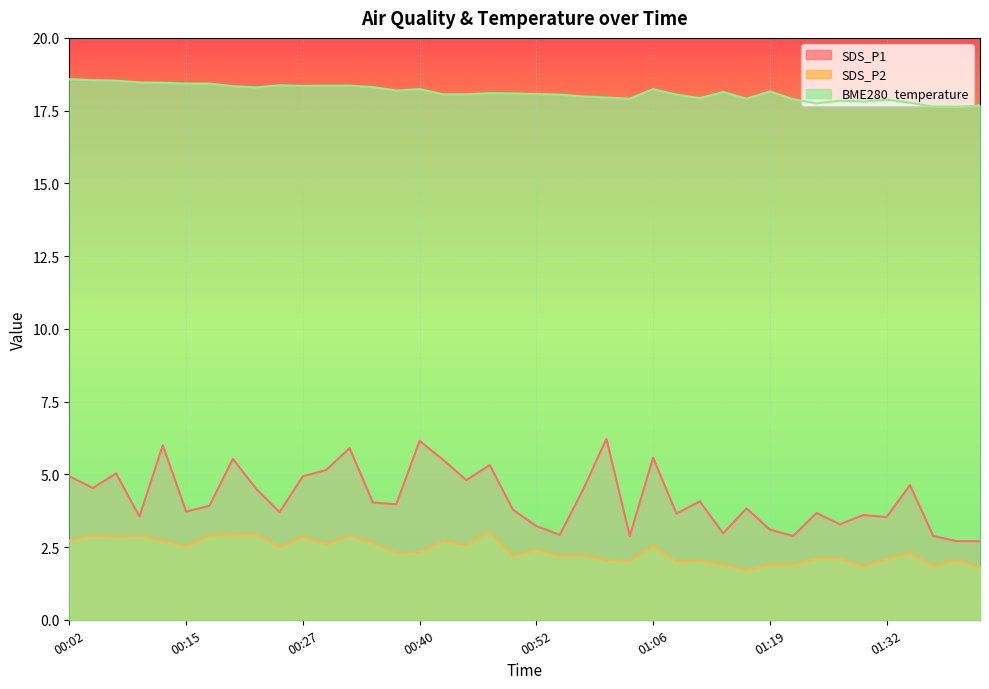

How many distinct data groups are displayed?

3